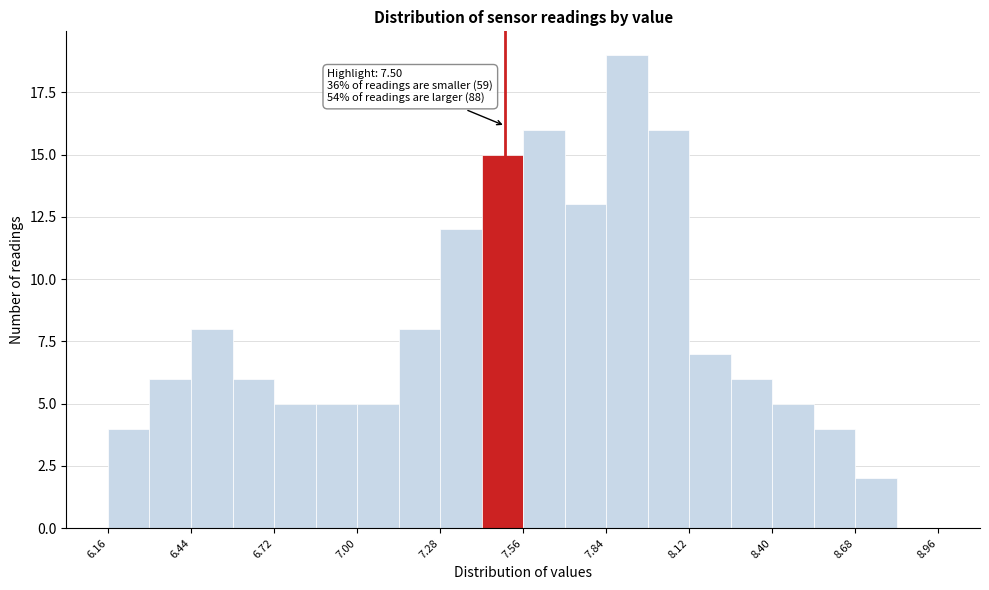

Read against the x-axis, roughly where is the centre of the tallest bar?

7.90